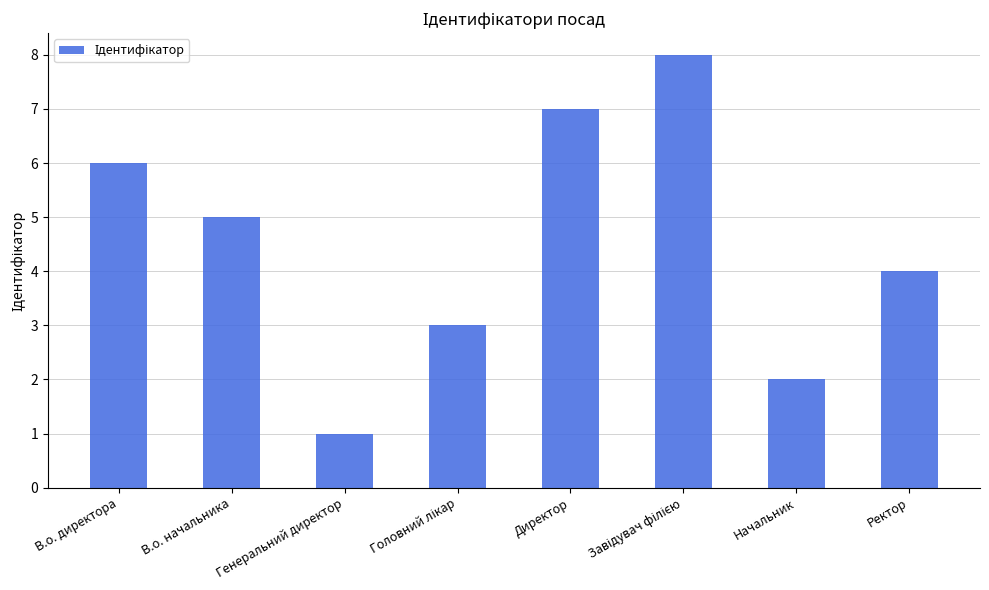

How many data points does each series have?

8